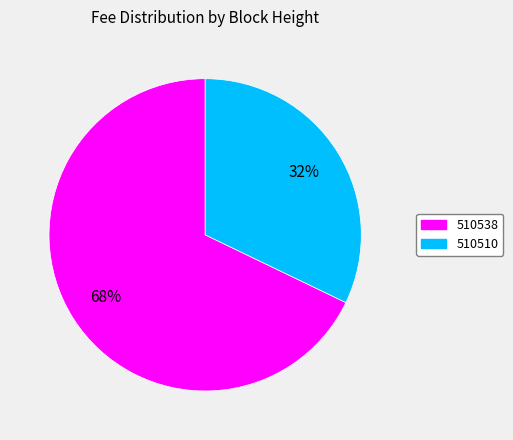

What percentage is the 510538 slice, to the nearest percent?

68%